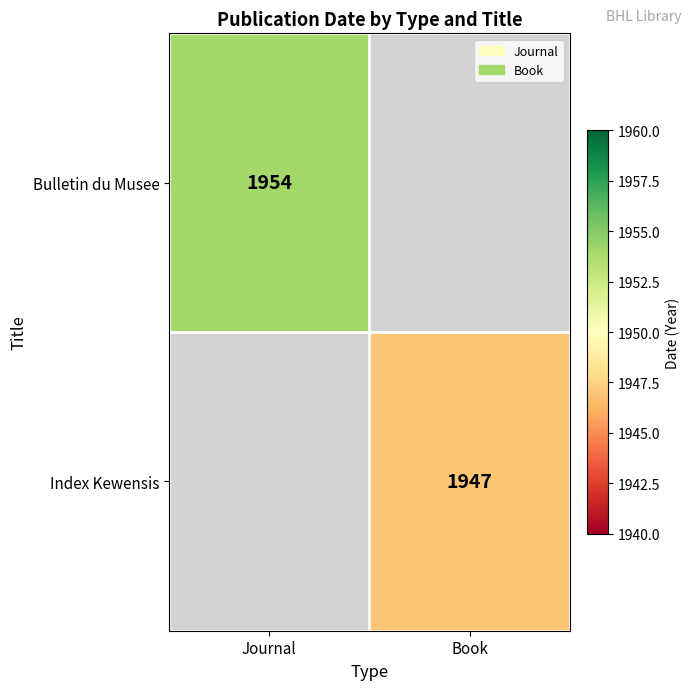

Is it true that Index Kewensis equals 2929 at Book?

False